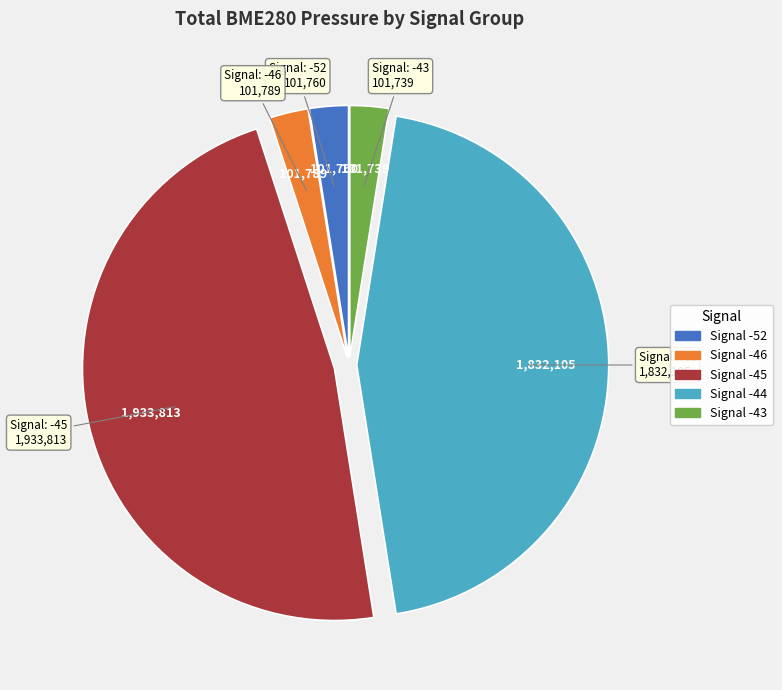

Is there any slice that represents more than half of the pie?

No